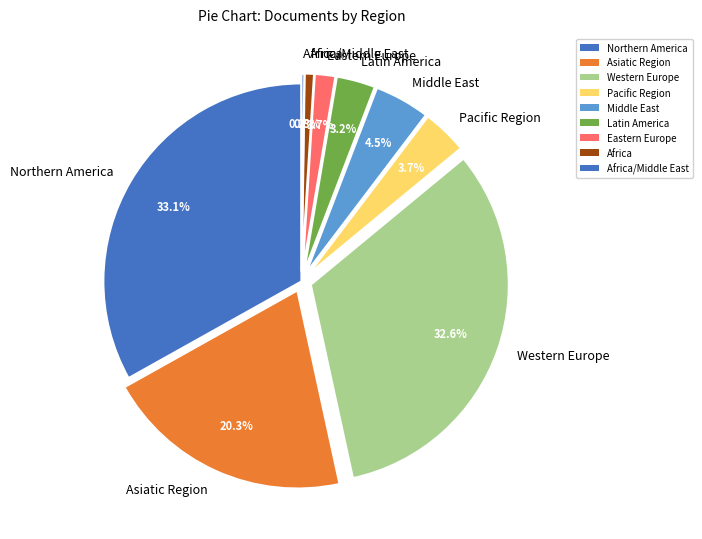

Does Western Europe represent more than half of the total?

No